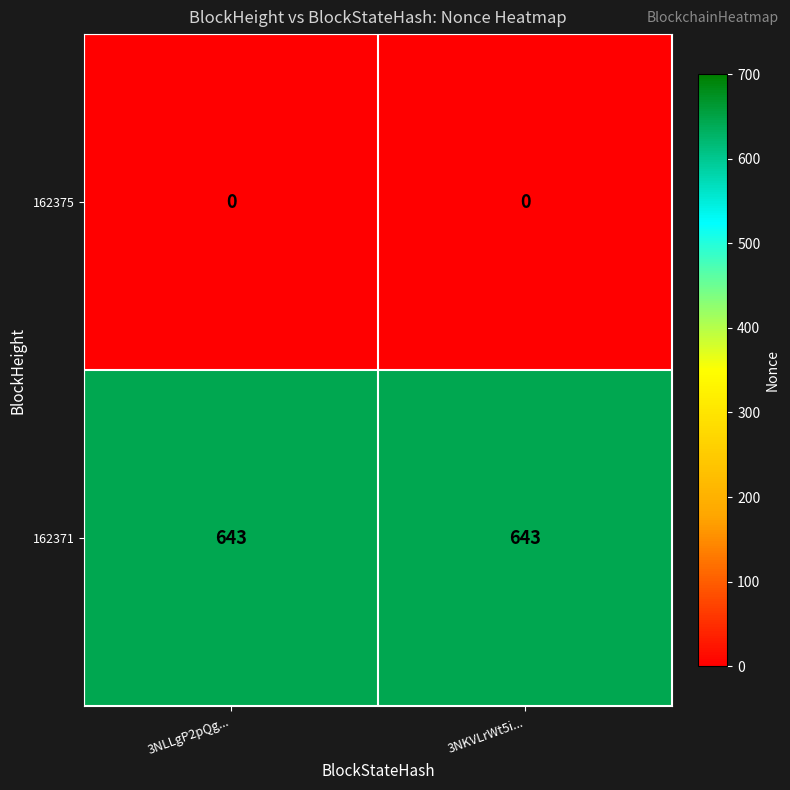

At how many categories does at least one series exceed 197?

2